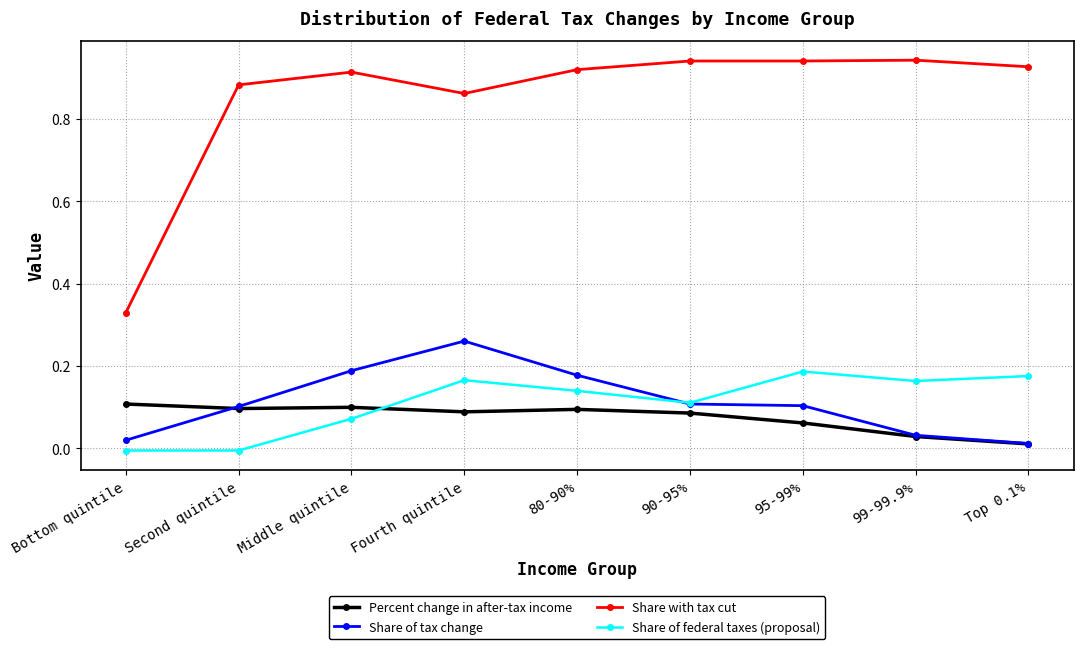

List the series in order of their peak value, highest first.

Share with tax cut, Share of tax change, Share of federal taxes (proposal), Percent change in after-tax income